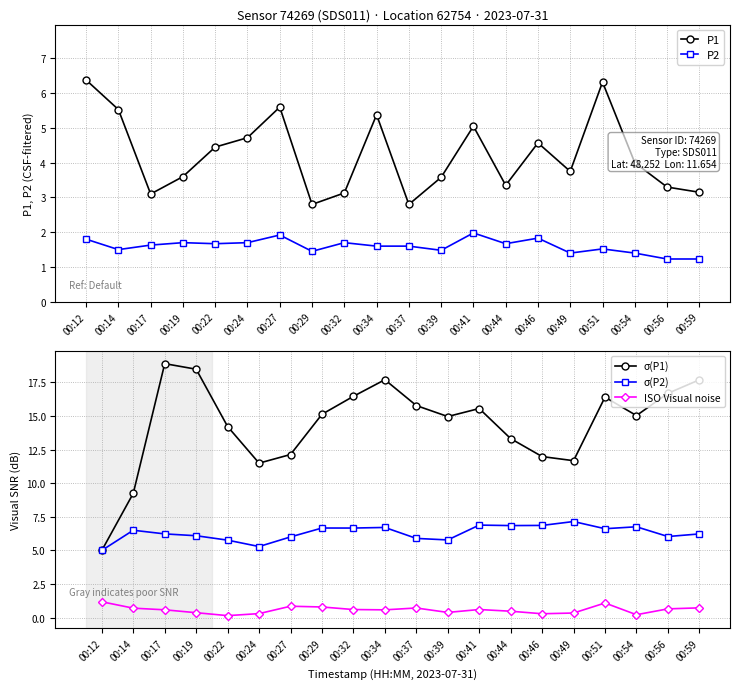

Which series has the largest range (max minus min)?

σ(P1)